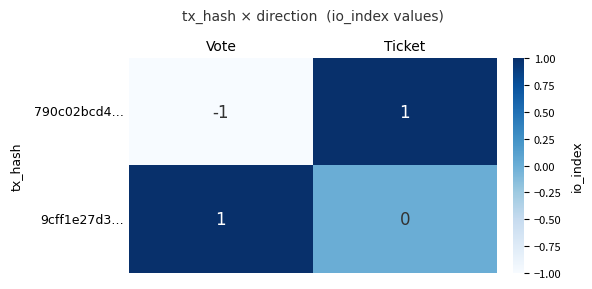

Reading left to right, list all the values displayed in this chart.

790c02bcd4…: Vote=-1	Ticket=1
9cff1e27d3…: Vote=1	Ticket=0